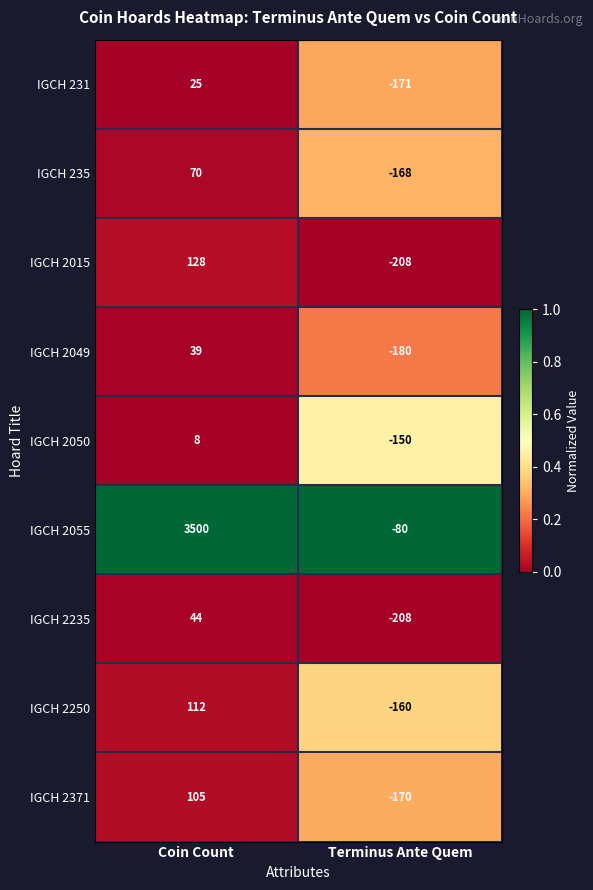

Which series has the largest total across all categories?

IGCH 2055